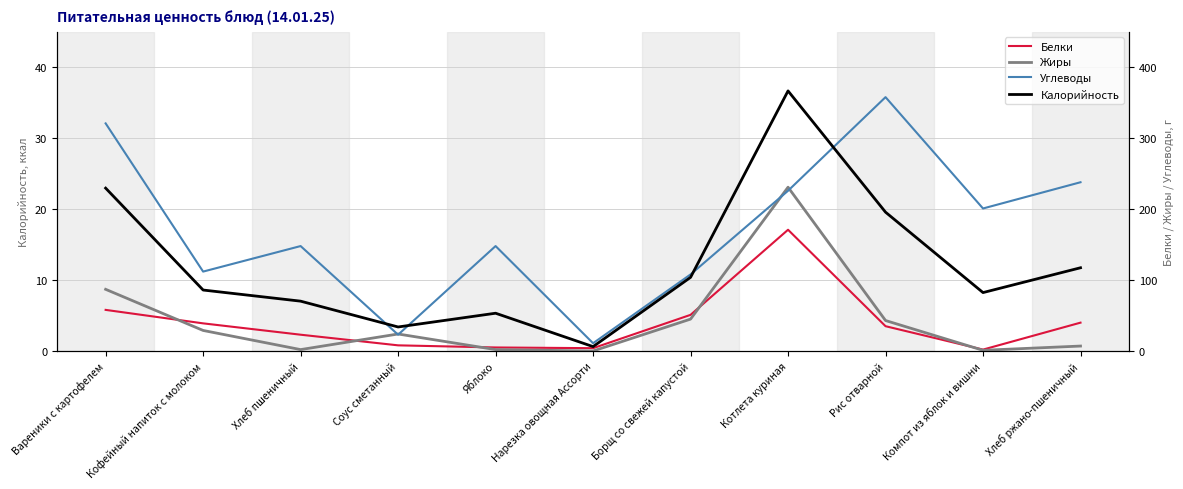

Reading left to right, transcribe all the data shown in this chart.

Белки: 5.8	3.9	2.3	0.8	0.5	0.4	5.1	17.1	3.5	0.2	4.0
Жиры: 8.7	2.9	0.2	2.4	0.2	0.0	4.5	23.1	4.3	0.1	0.7
Углеводы: 32.1	11.2	14.8	2.3	14.8	1.1	10.8	22.6	35.8	20.1	23.8
Калорийность: 229.7	86.0	70.3	33.9	53.3	6.2	103.9	366.8	195.8	82.4	117.4